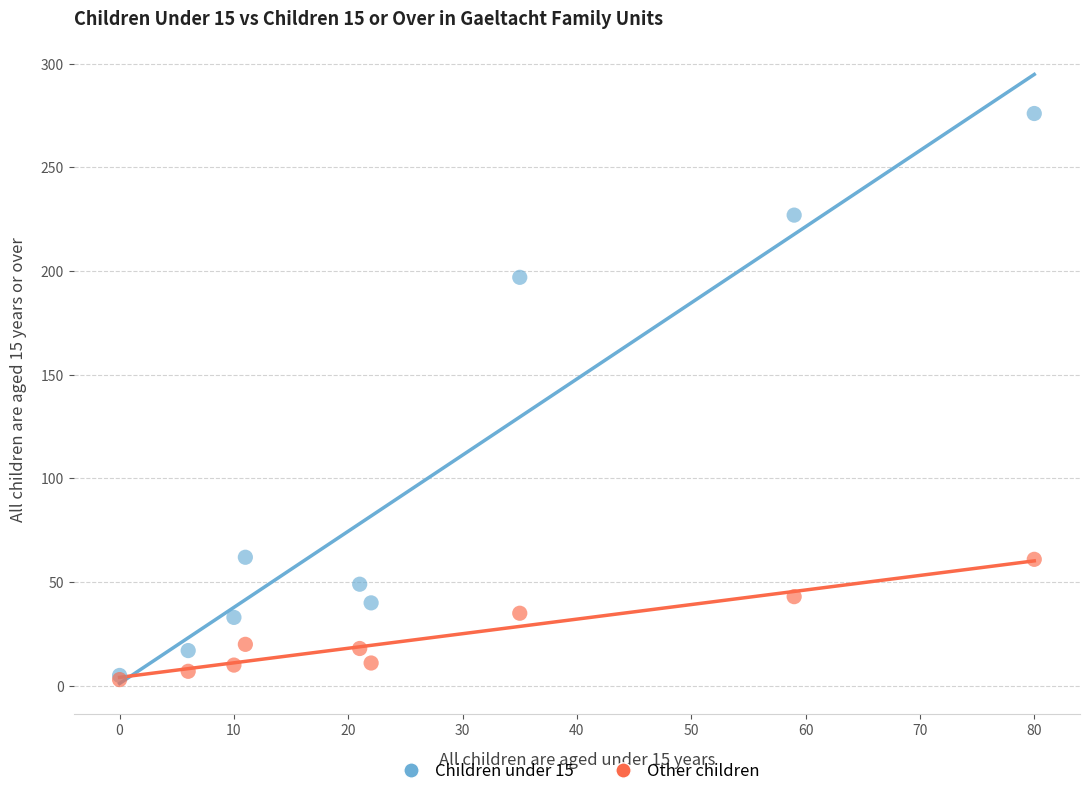

Across all series, what Y value is closest to 139?

197